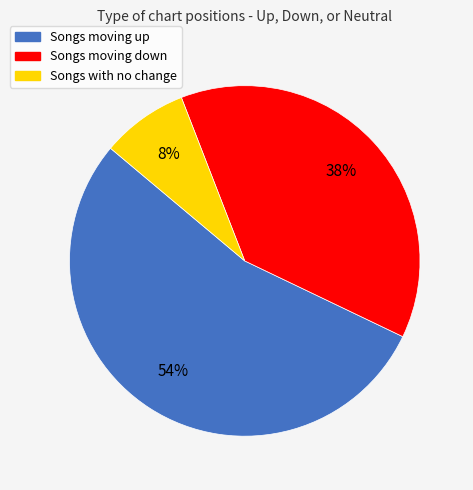

To the nearest percent, what is the difference between the largest and smallest slice percentages?

46%